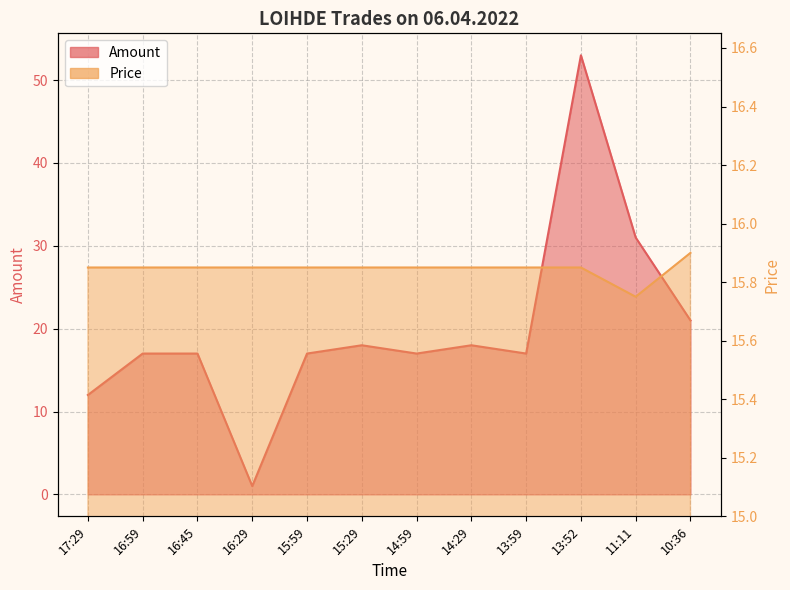

At which category does Amount reach its first local valley?

16:29